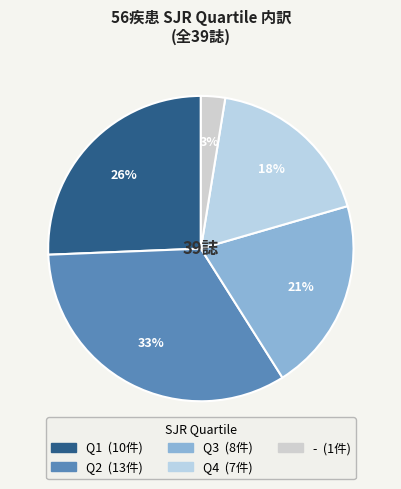

Is it true that - is 8% of the pie?

False